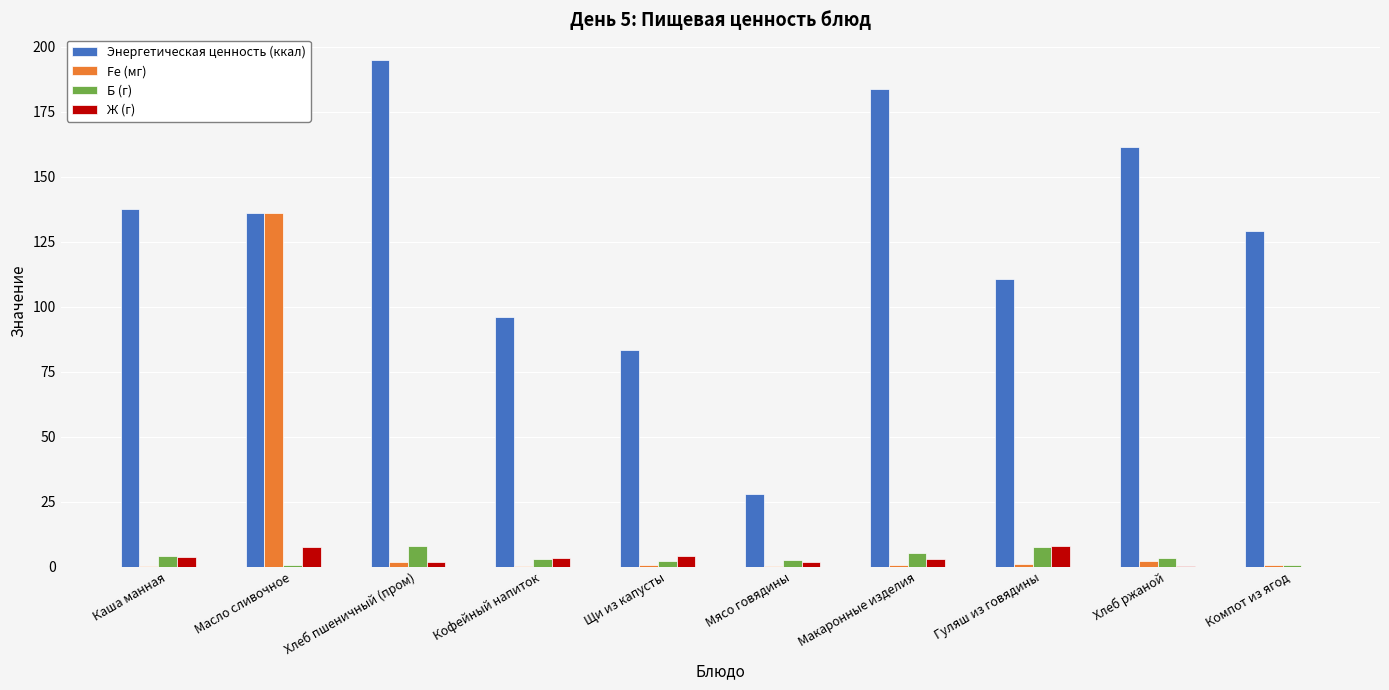

How many categories are shown in the chart?

10